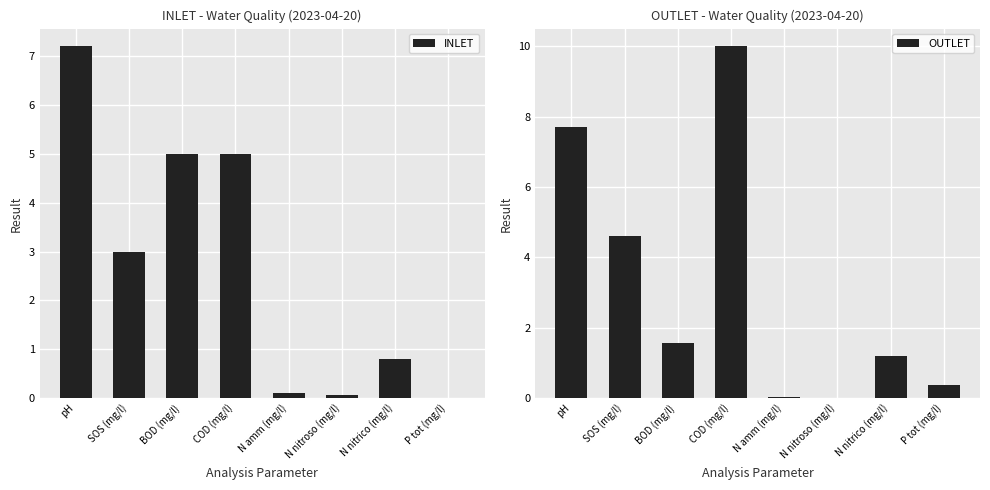

What is the label of the 5th bar from the left?

N amm (mg/l)